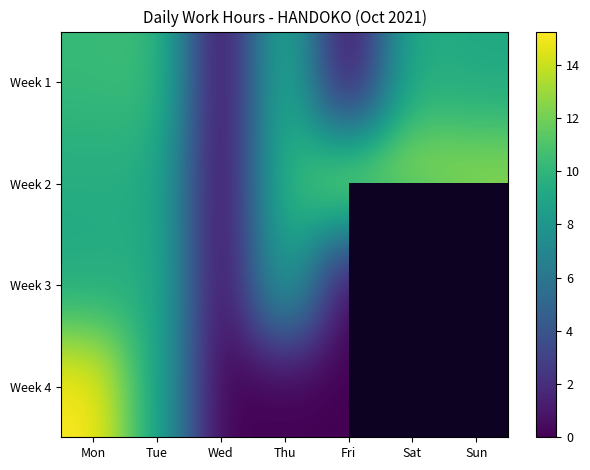

Is the value of Week 3 at Fri greater than the value of Week 1 at Mon?

No